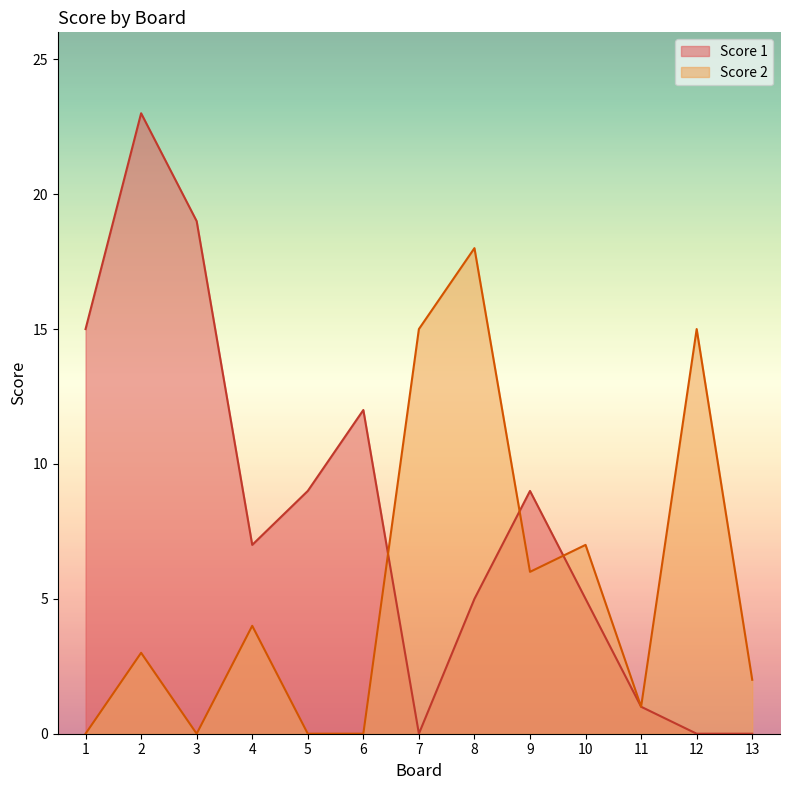

What is the maximum value for Score 2?

18